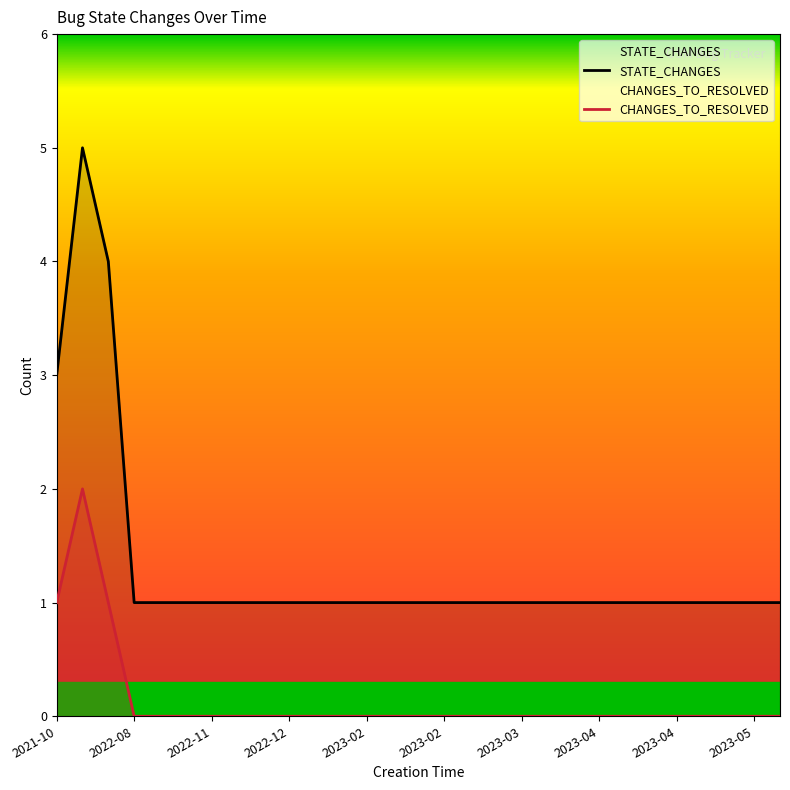

List the series in order of their overall mean, highest first.

STATE_CHANGES, CHANGES_TO_RESOLVED